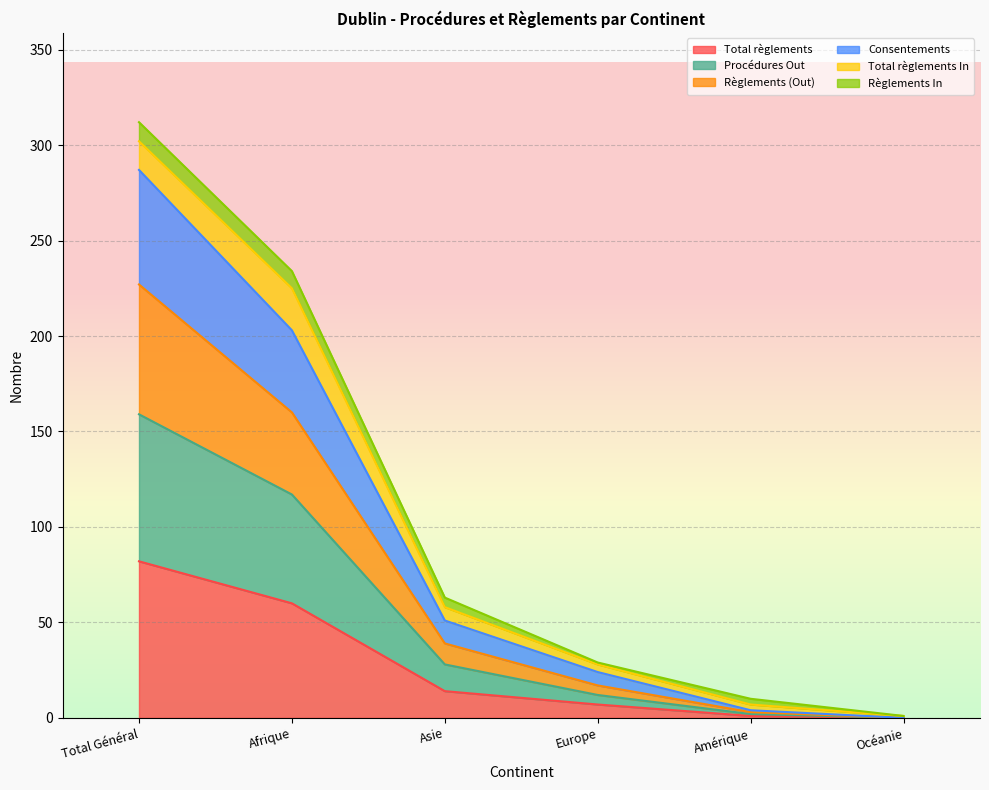

Does the chart display data point markers on the line(s)?

No